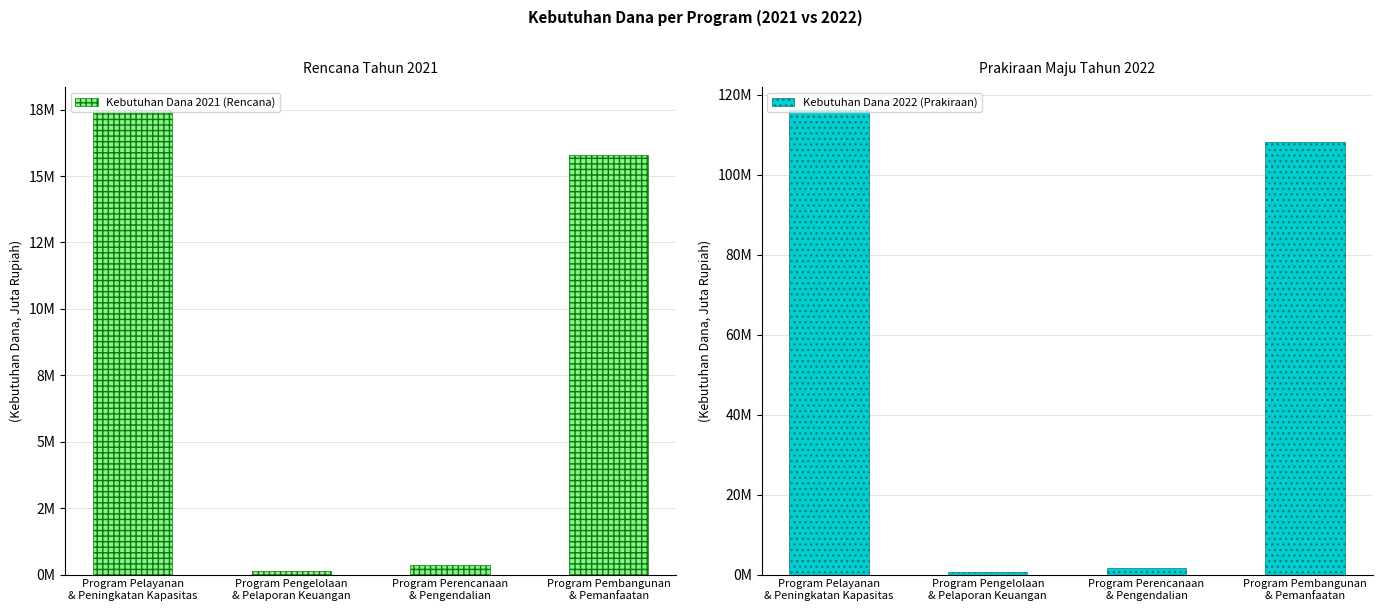

Which category has the lowest value in the Kebutuhan Dana 2022 (Prakiraan) series?

Program Pengelolaan
& Pelaporan Keuangan